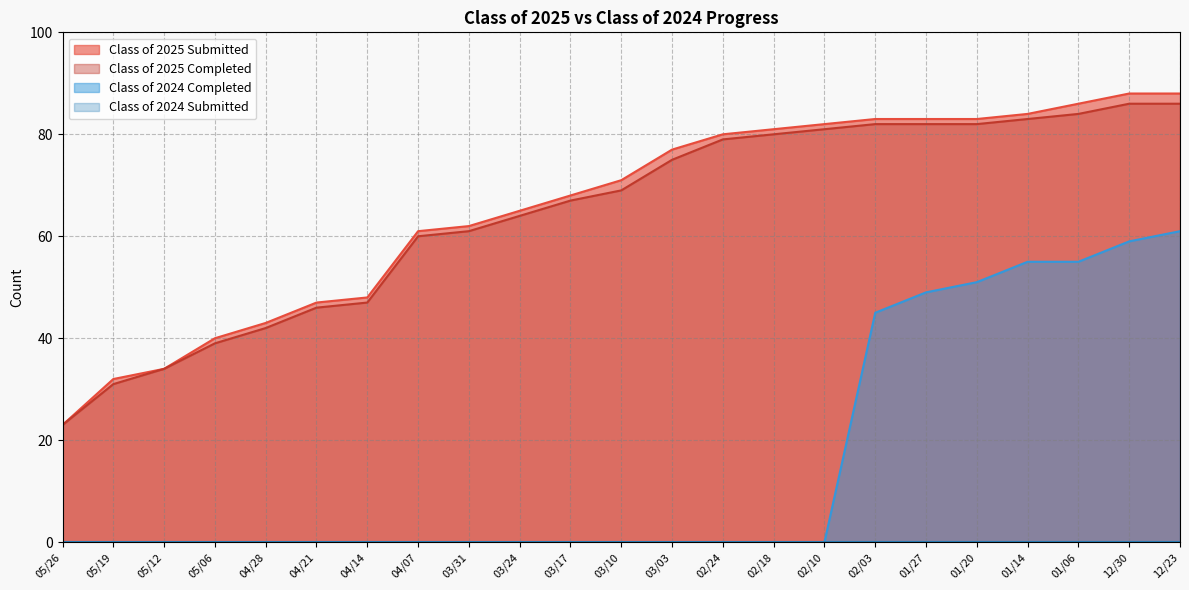

True or false: Class of 2025 Completed has more than 1 points higher than both neighbors.

False